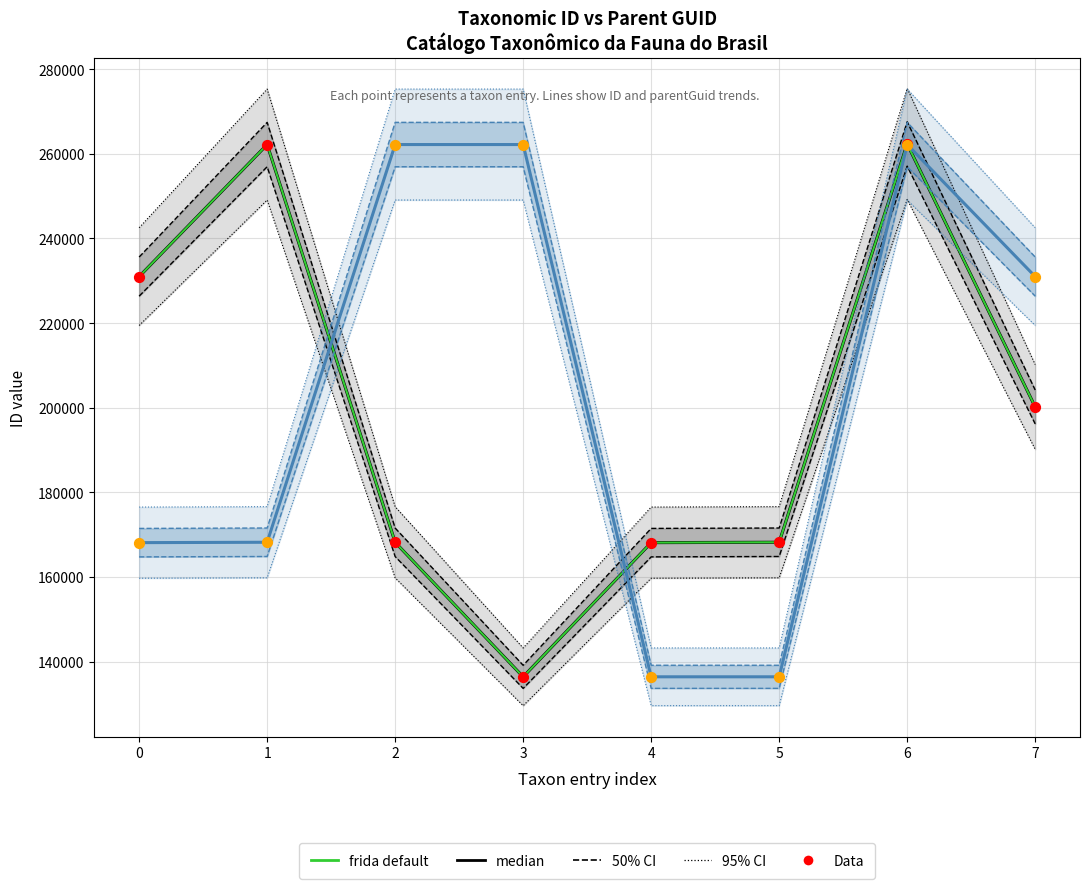

Which series reaches the minimum Y coordinate?

median (ID taxonômico)